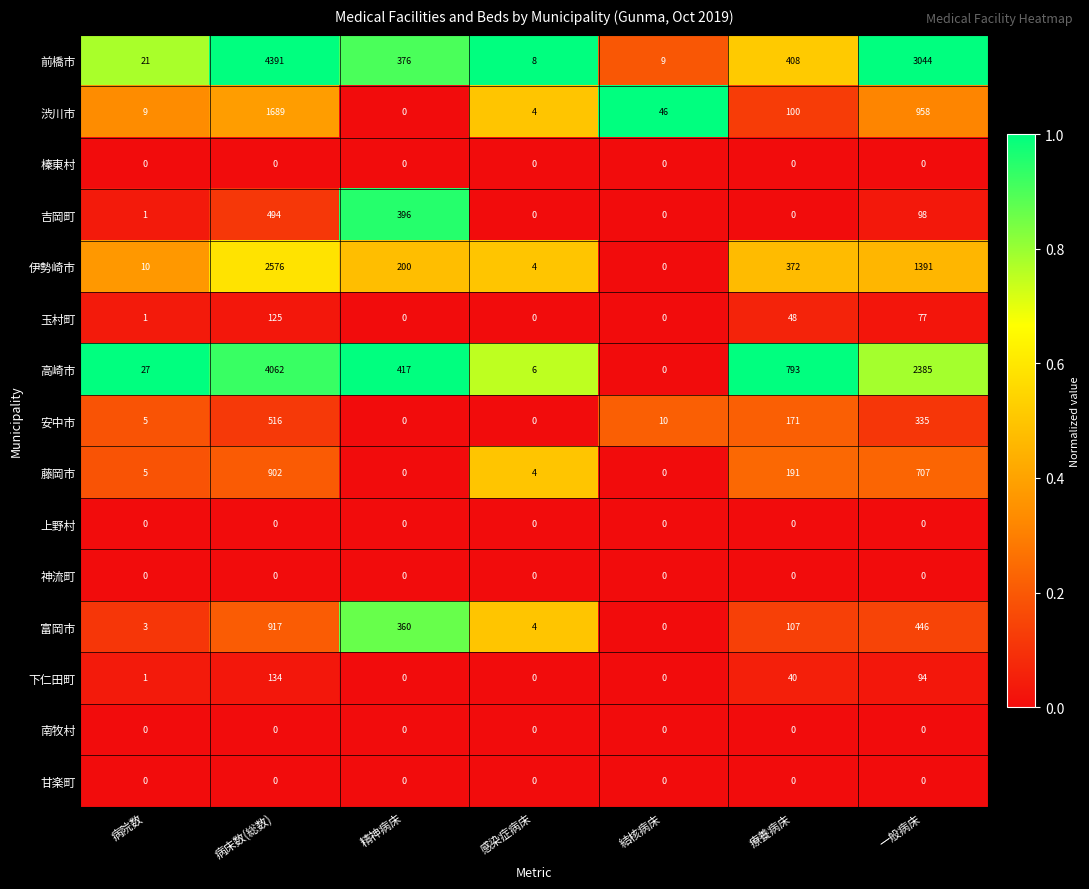

Between 精神病床 and 結核病床, which series saw the biggest shift?

高崎市